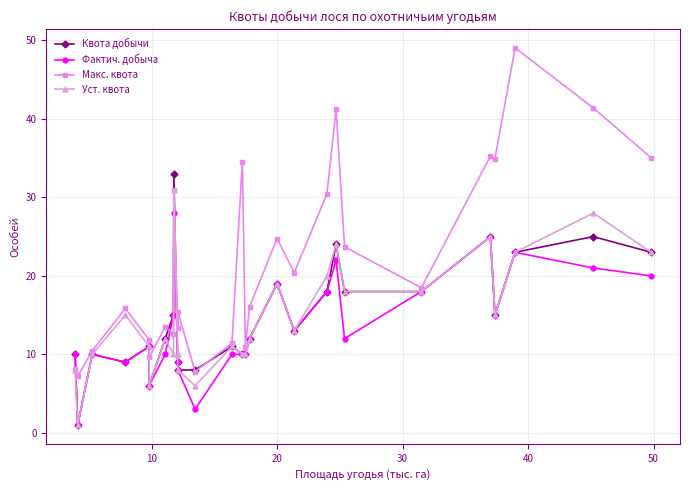

True or false: Фактич. добыча has more than 2 interior local peaks.

True